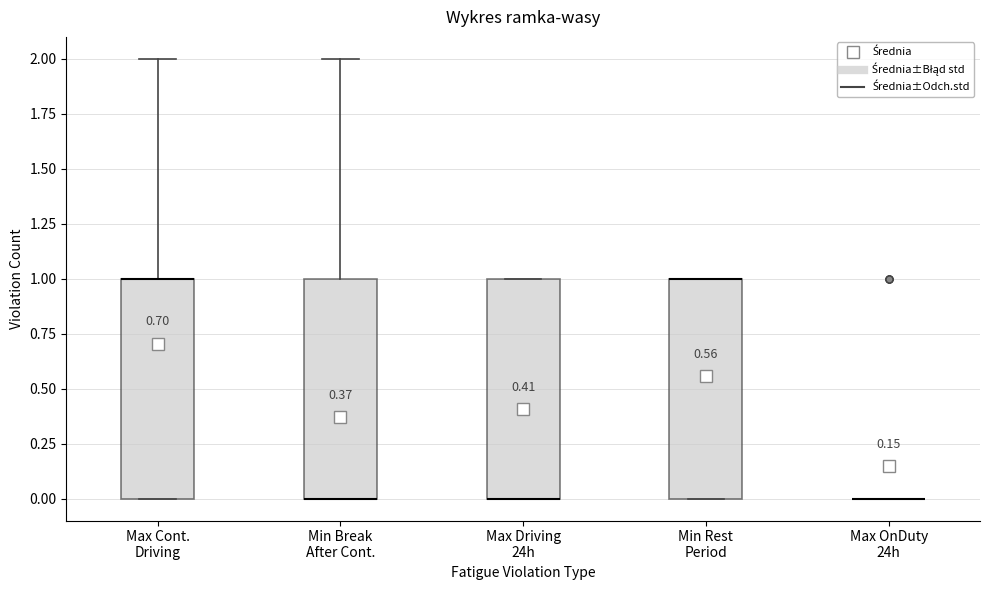

Where does the upper whisker of the box for Max Cont. Driving end on the y-axis? The values are not printed on the chart, so give them approximately, as read against the axis.

2